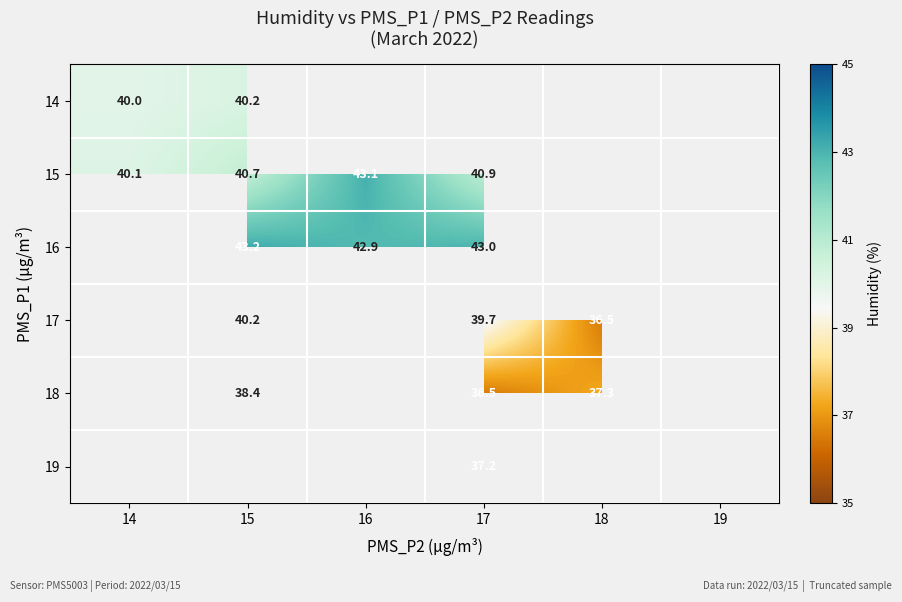

What is the maximum value shown in the chart?

43.2